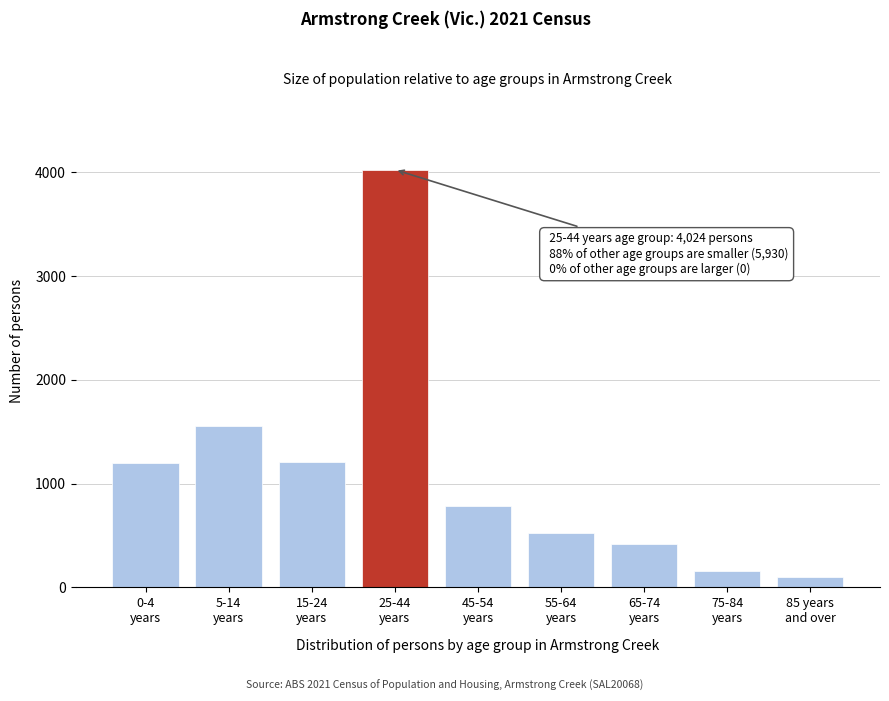

What is the value of the 9th bar from the left?

98